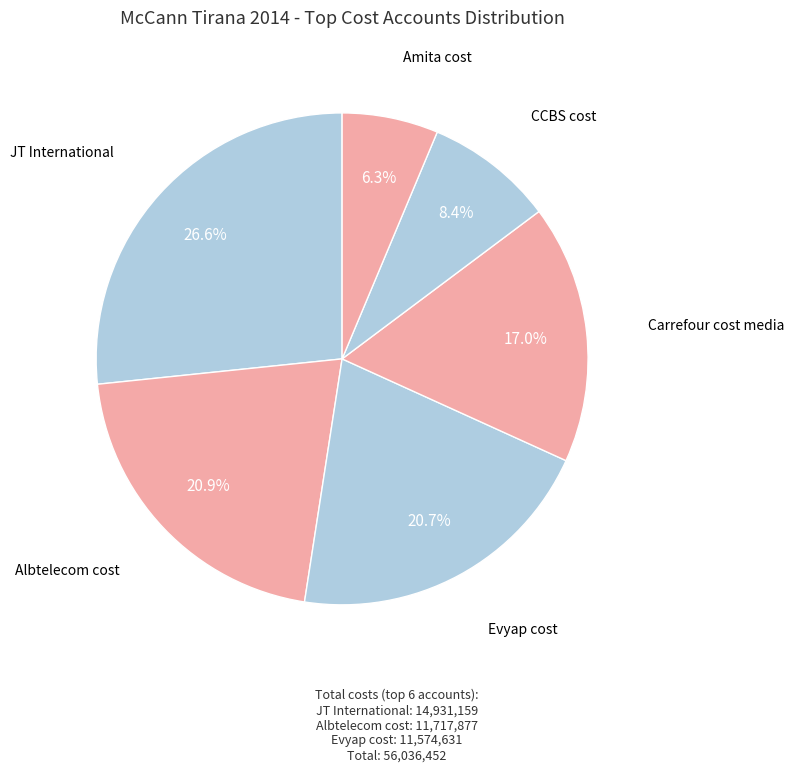

Rank the categories by value from highest to lowest.

JT International, Albtelecom cost, Evyap cost, Carrefour cost media, CCBS cost, Amita cost